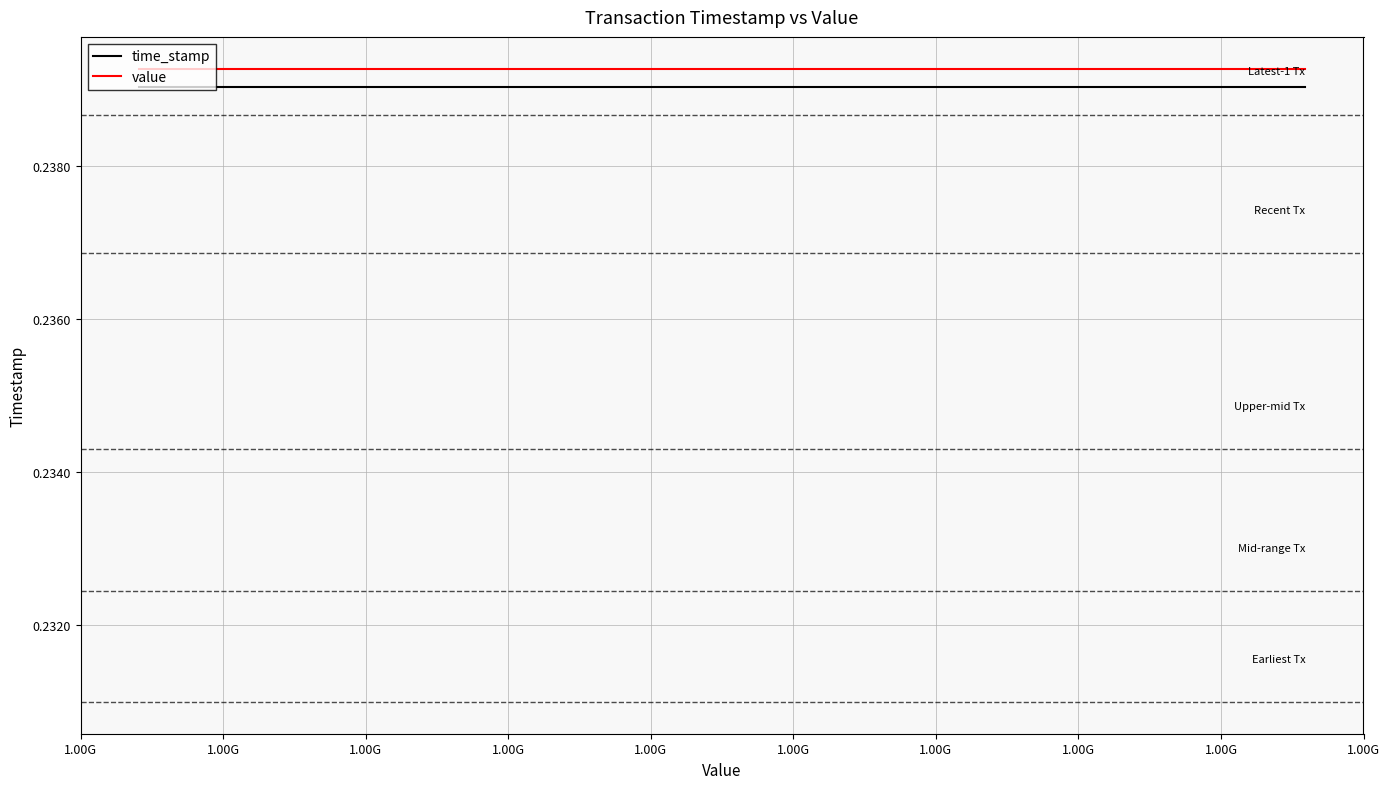

True or false: value and time_stamp intersect in this chart.

False